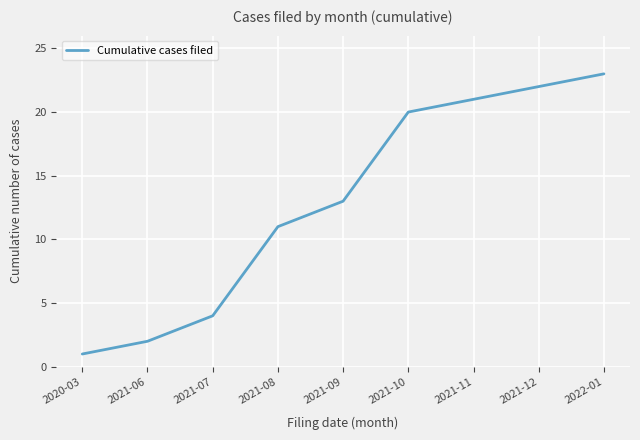

What is the average value?

13